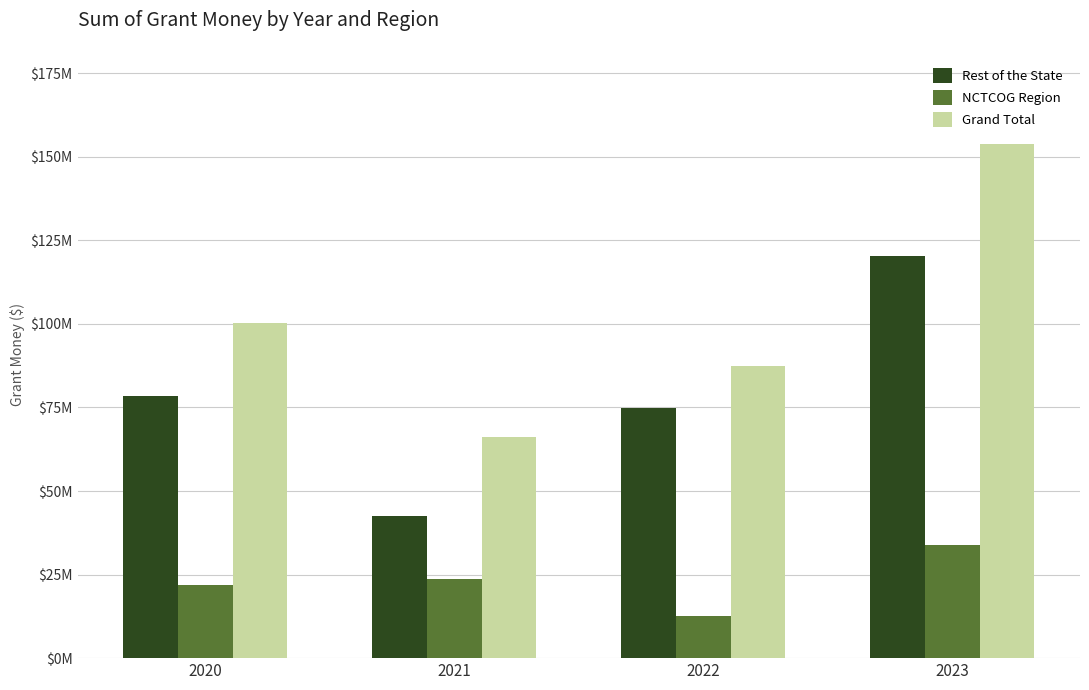

True or false: Rest of the State has a value of 70185615.3 at 2021.

False